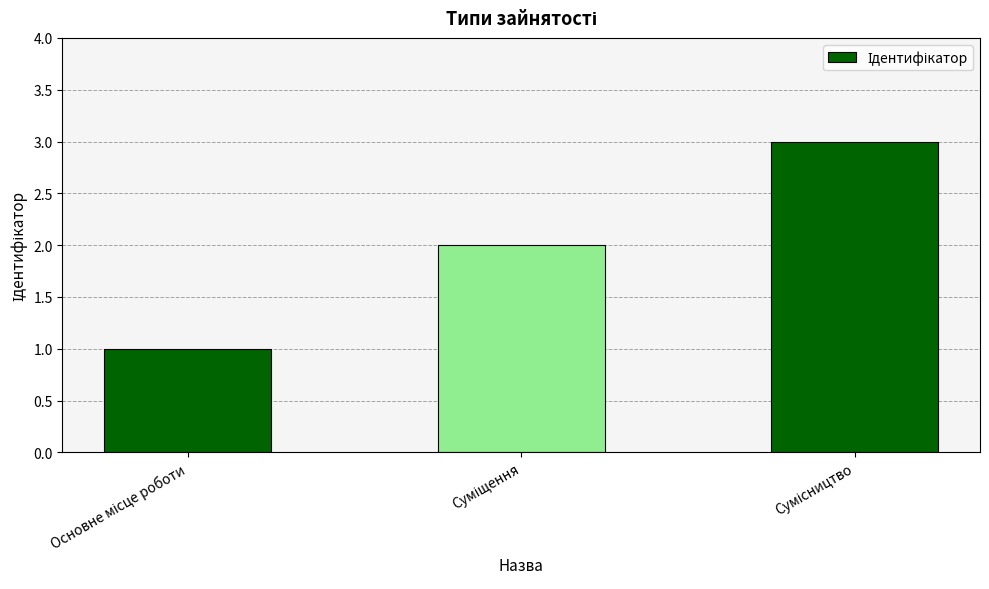

How many categories are shown in the chart?

3